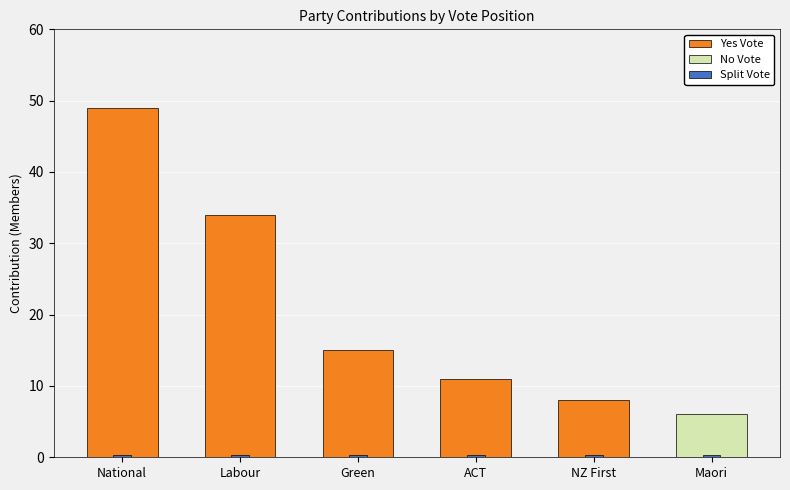

At how many categories does at least one series exceed 17?

2